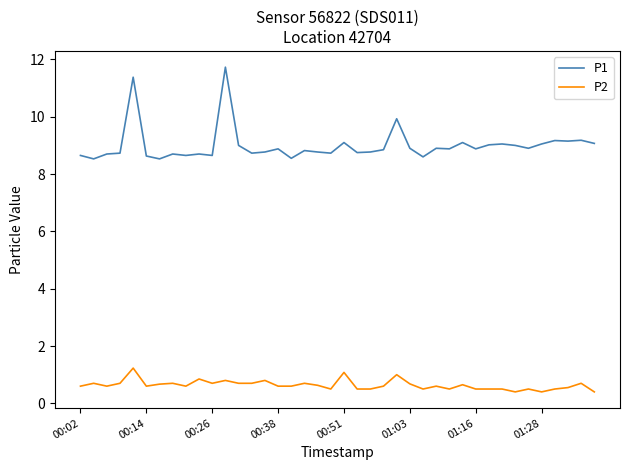

What is the greatest value displayed?

11.7